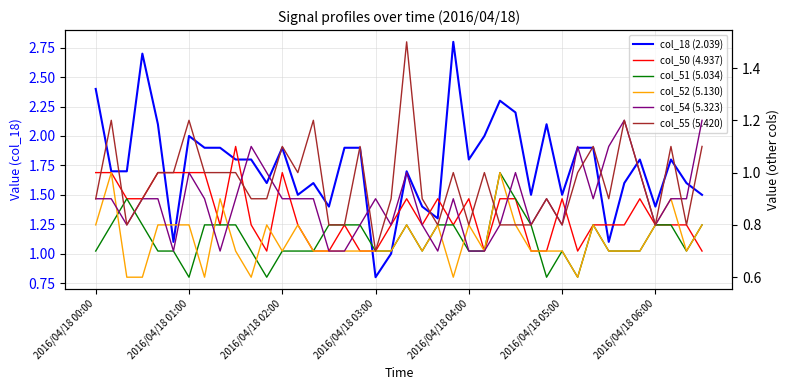

What are all the series names shown in the legend?

col_18 (2.039), col_50 (4.937), col_51 (5.034), col_52 (5.130), col_54 (5.323), col_55 (5.420)